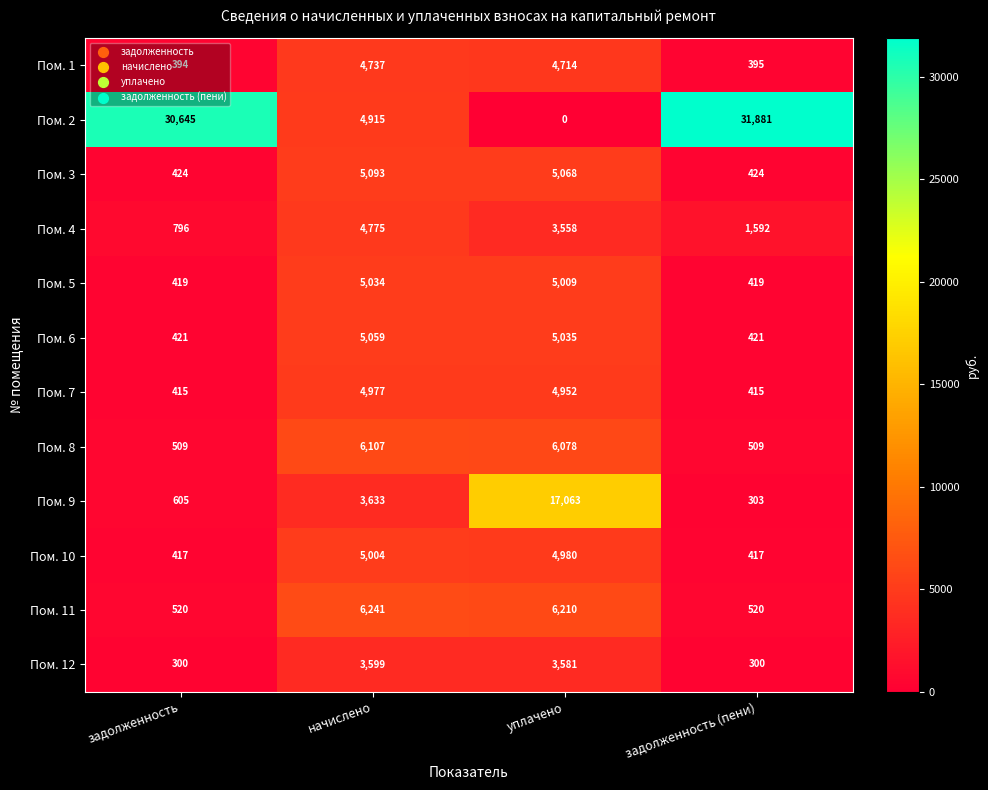

What is the difference between the maximum and second lowest values in the Пом. 6 series?

4638